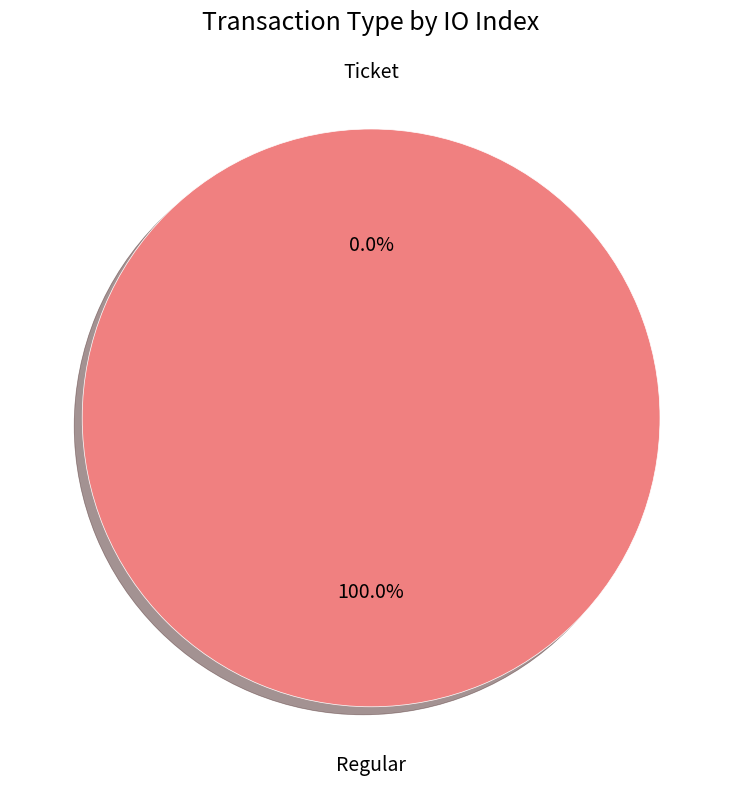

Rank the categories by value from lowest to highest.

Ticket, Regular